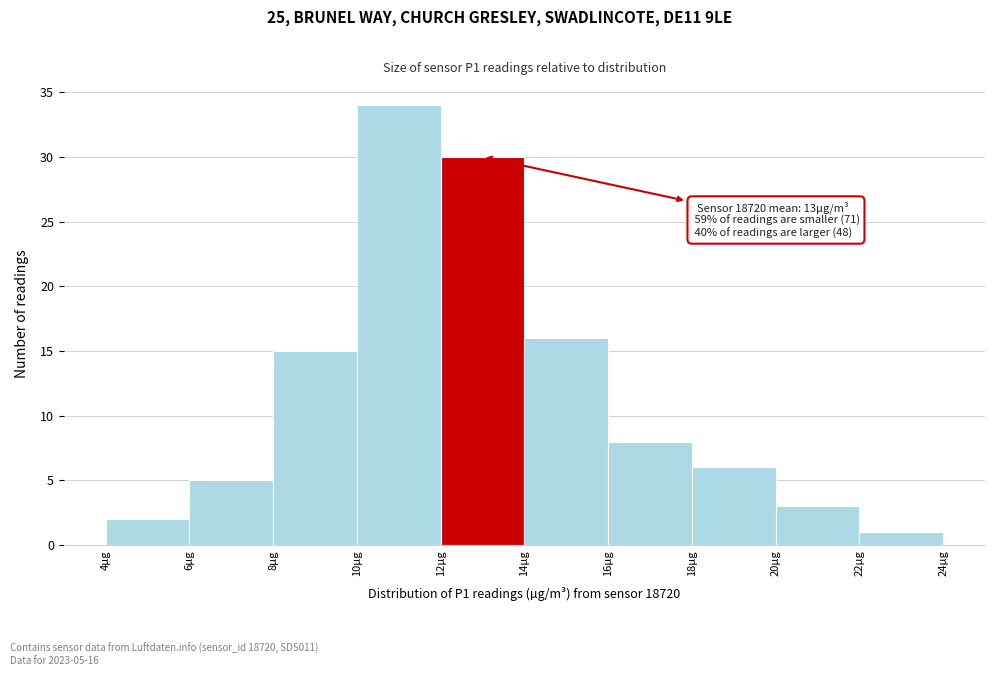

Which range on the x-axis has the tallest bar?

10 to 12